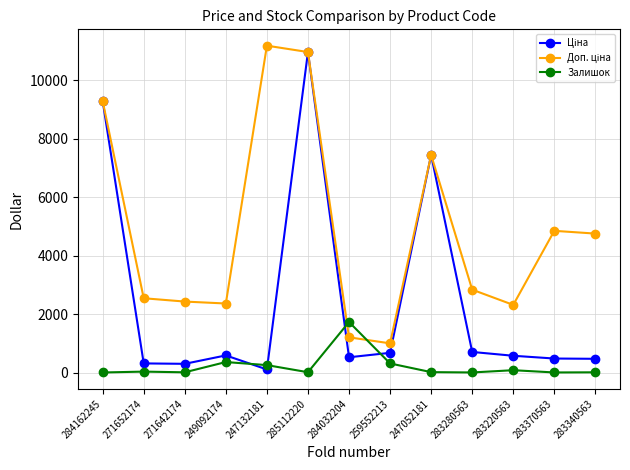

True or false: Залишок has a value of 9.0 at 283280563.

True